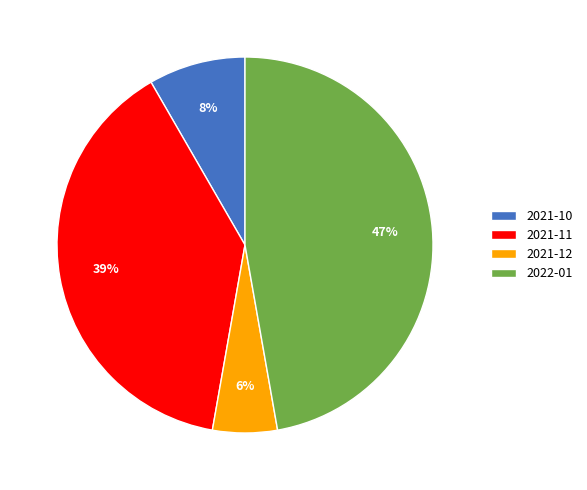

Count the number of slices in the pie.

4